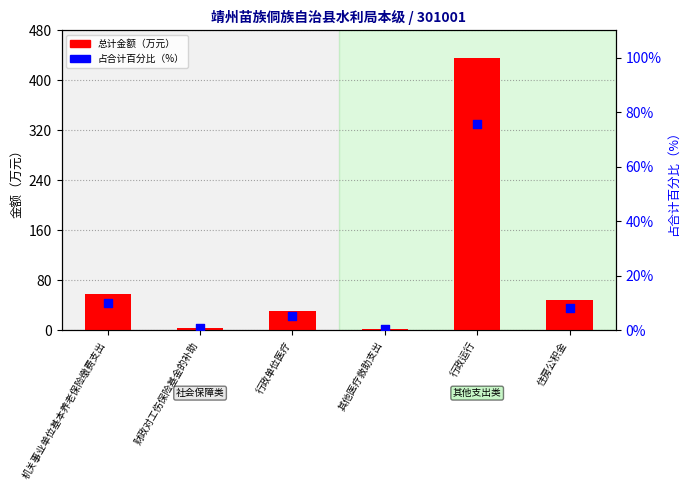

Which series reaches the minimum Y coordinate?

占合计百分比（%）